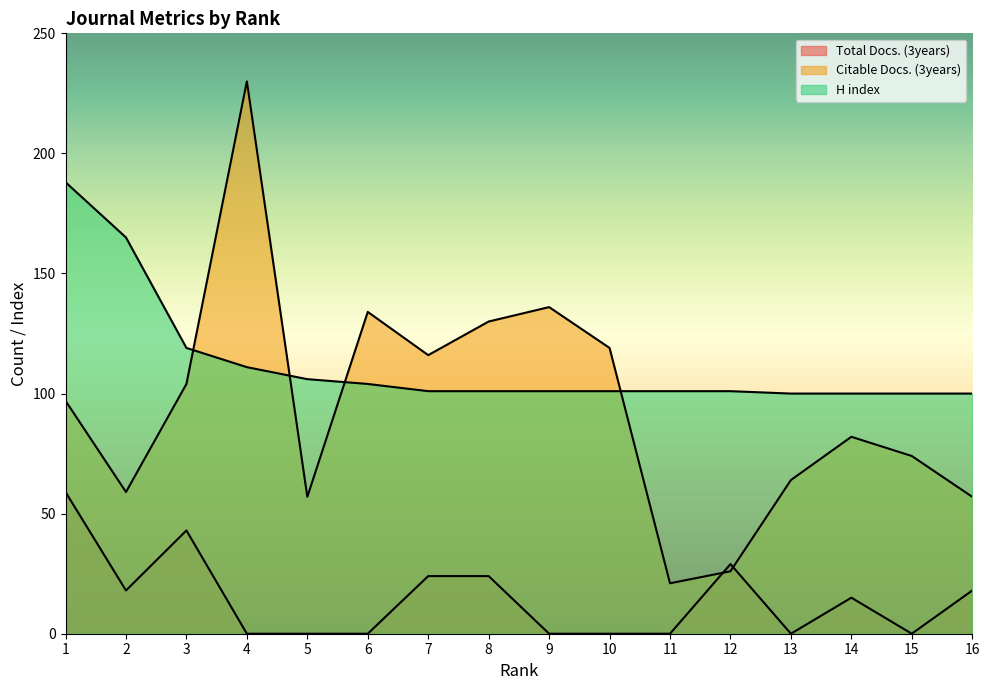

Which series changed the most between 11 and 16?

Citable Docs. (3years)